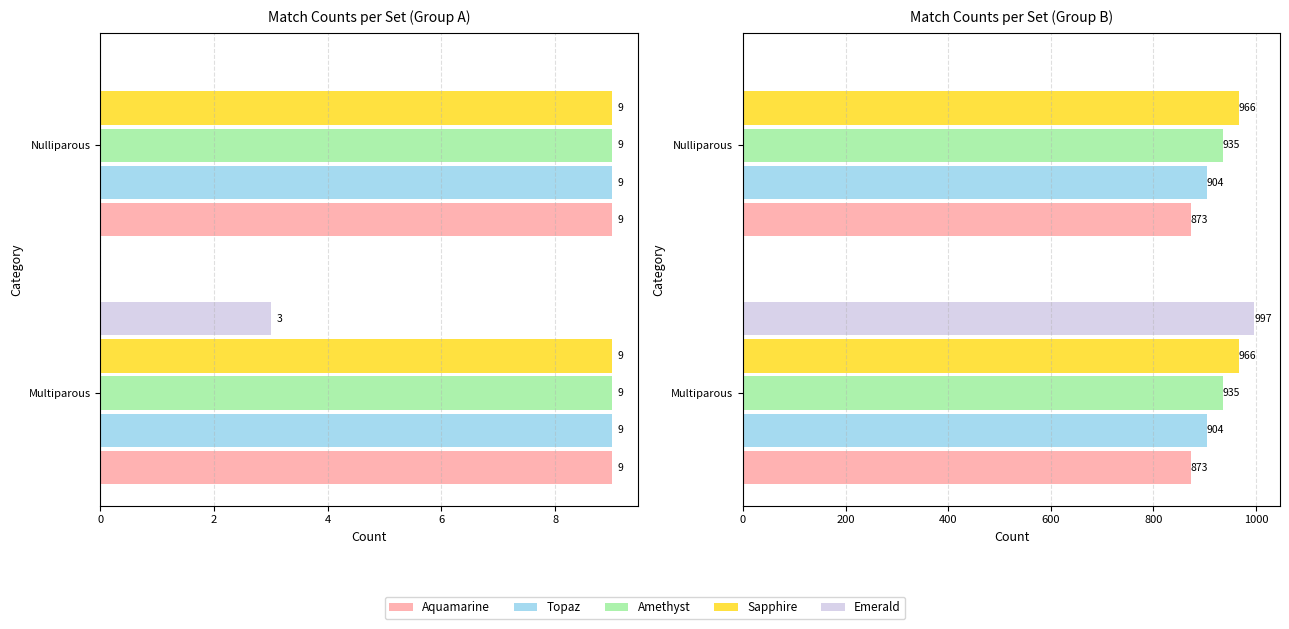

How many data points does each series have?

2